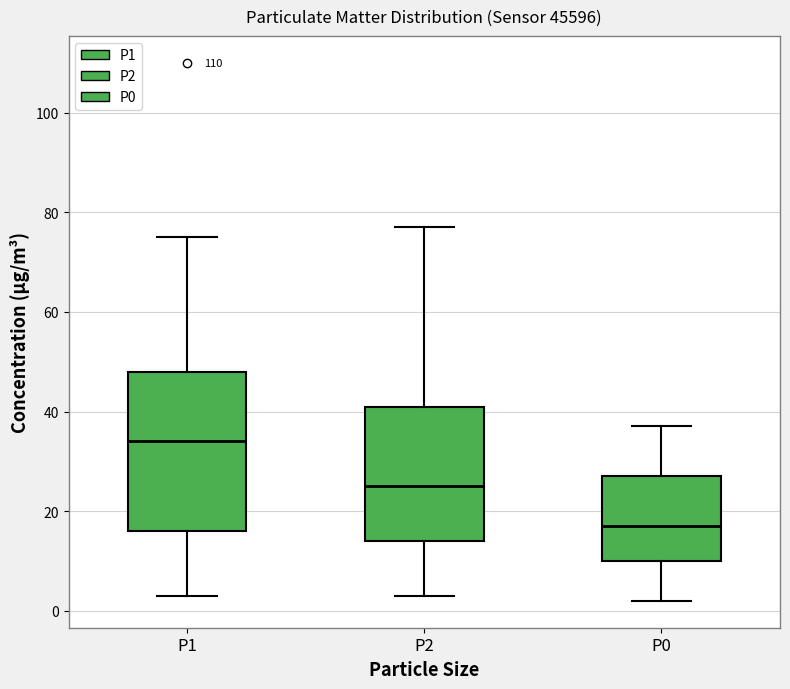

Which box is the tallest, from its lower edge to its upper edge?

P1